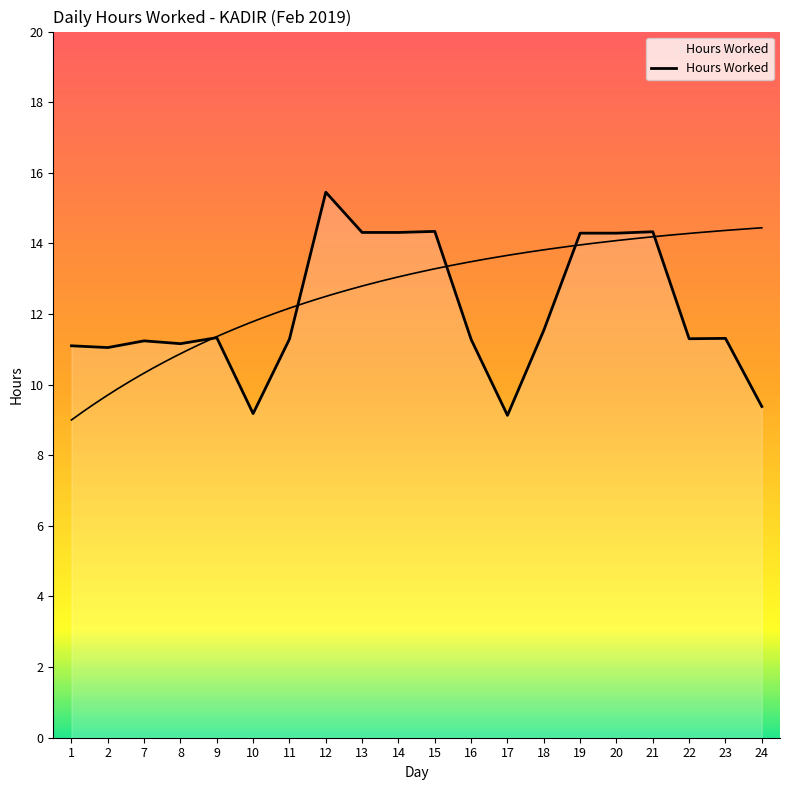

List the labels in order of value, smallest first.

17, 10, 24, 2, 1, 8, 7, 16, 11, 22, 23, 9, 18, 19, 20, 13, 14, 21, 15, 12